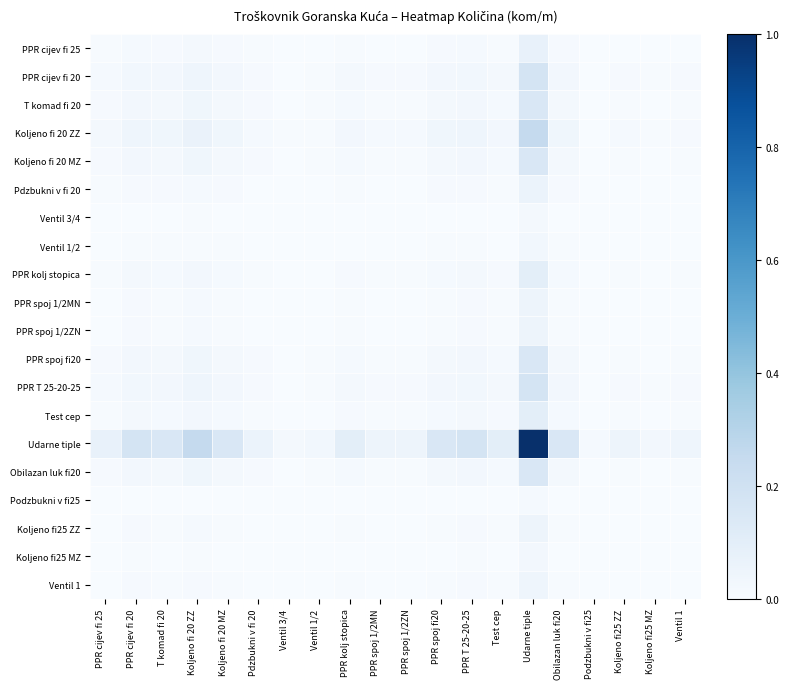

Rank the series at Koljeno fi25 ZZ from lowest to highest value.

Podzbukni v fi25, Ventil 3/4, Koljeno fi25 MZ, Ventil 1/2, Ventil 1, PPR spoj 1/2MN, PPR spoj 1/2ZN, Koljeno fi25 ZZ, Pdzbukni v fi 20, PPR cijev fi 25, PPR kolj stopica, Test cep, T komad fi 20, Koljeno fi 20 MZ, PPR spoj fi20, Obilazan luk fi20, PPR cijev fi 20, PPR T 25-20-25, Koljeno fi 20 ZZ, Udarne tiple